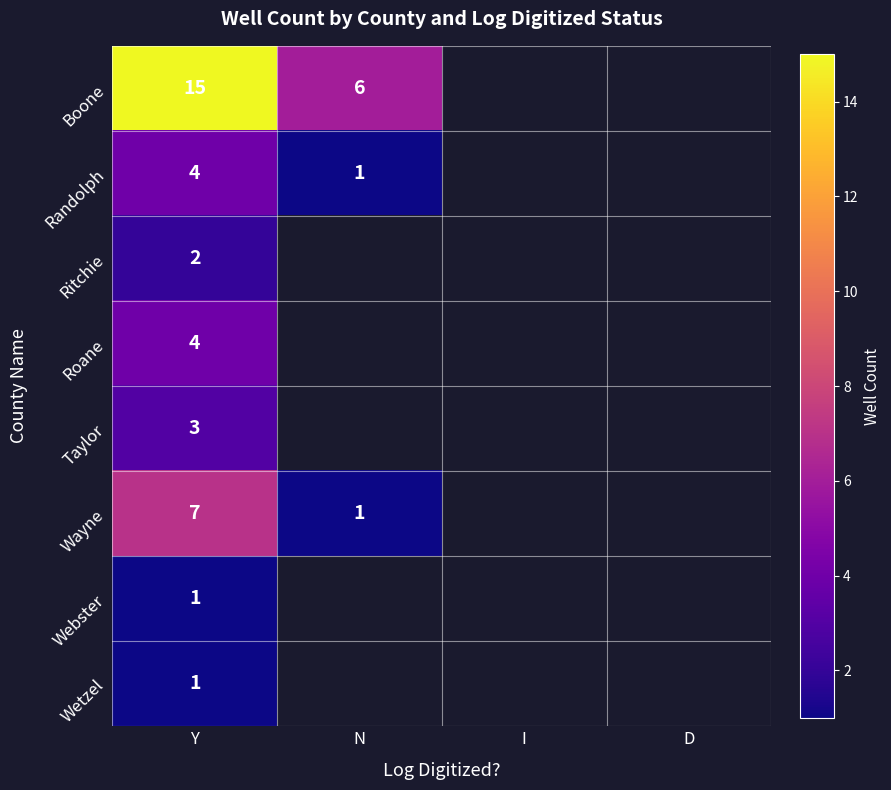

Which series has the largest range (max minus min)?

Boone